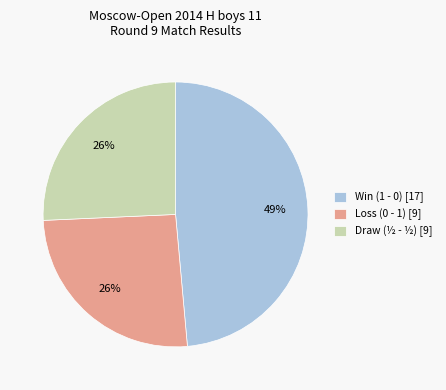

Do Win (1 - 0) [17] and Loss (0 - 1) [9] together represent more than half of the pie?

Yes